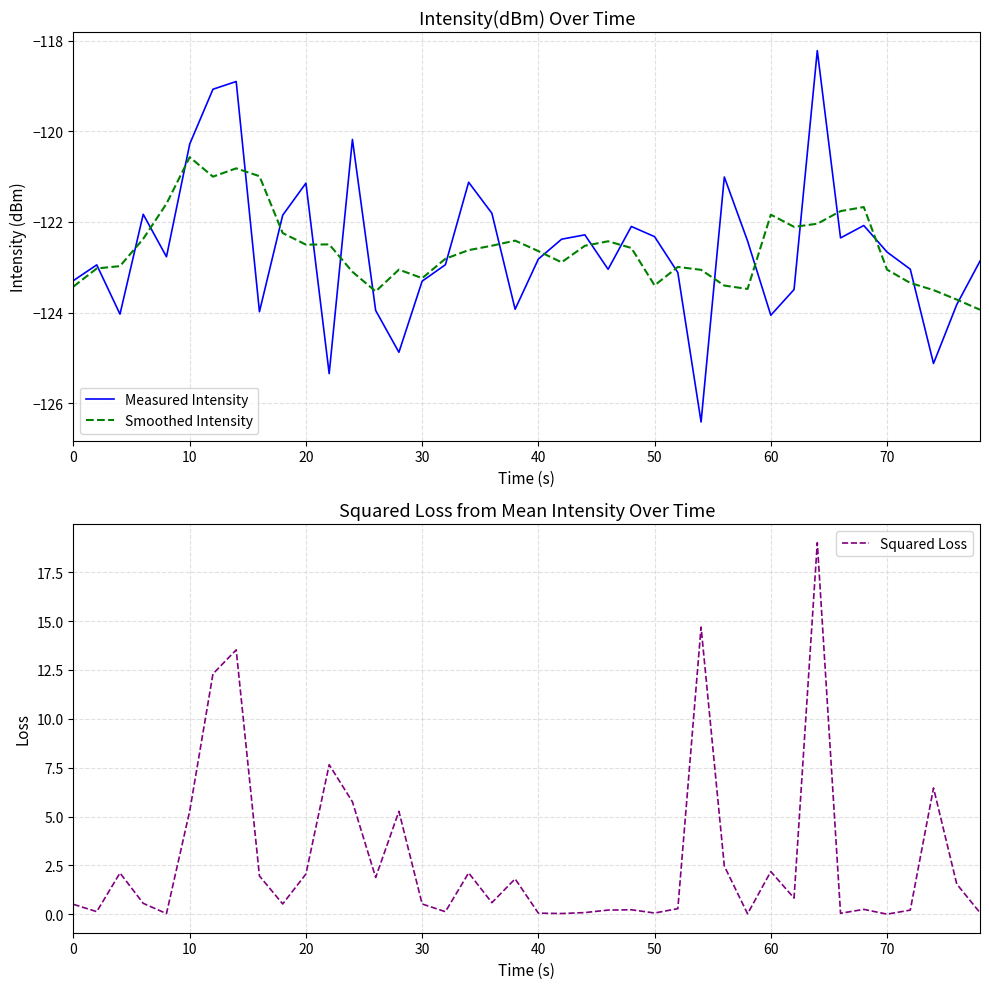

How many intersections are there between Measured Intensity and Smoothed Intensity?

22